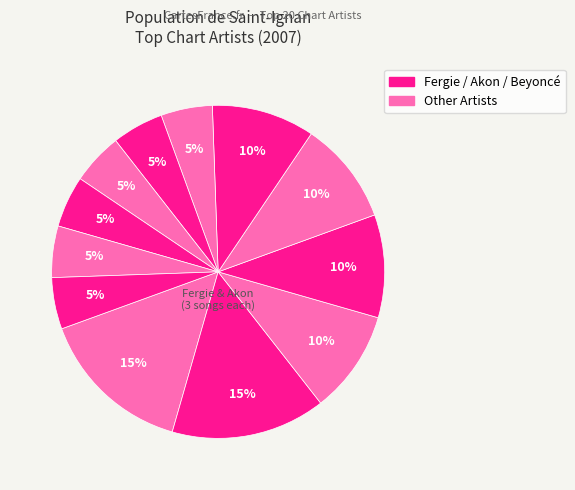

How many segments does this pie chart have?

12